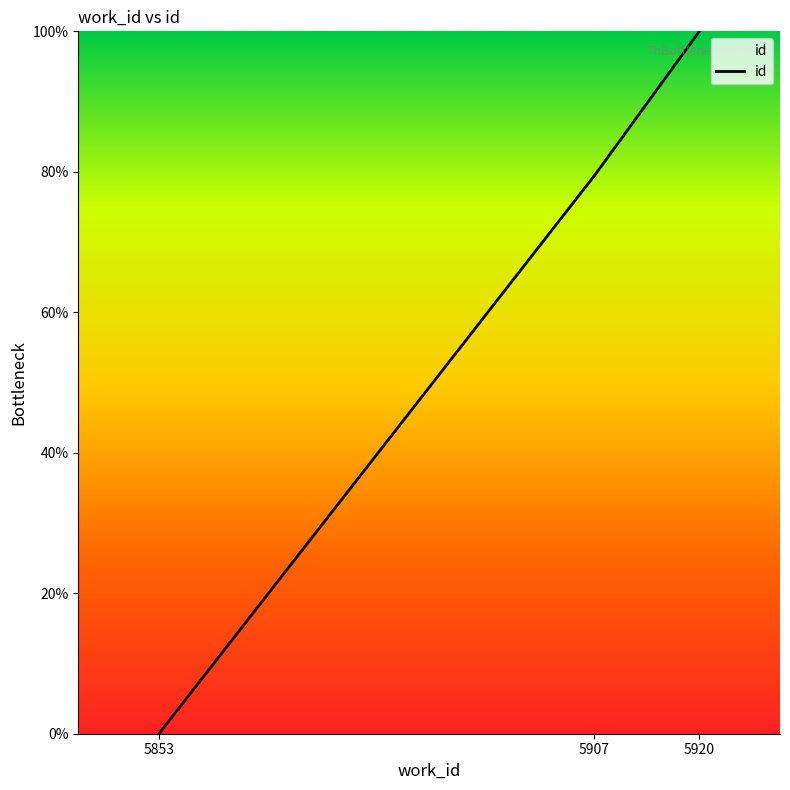

Does the chart display data point markers on the line(s)?

No